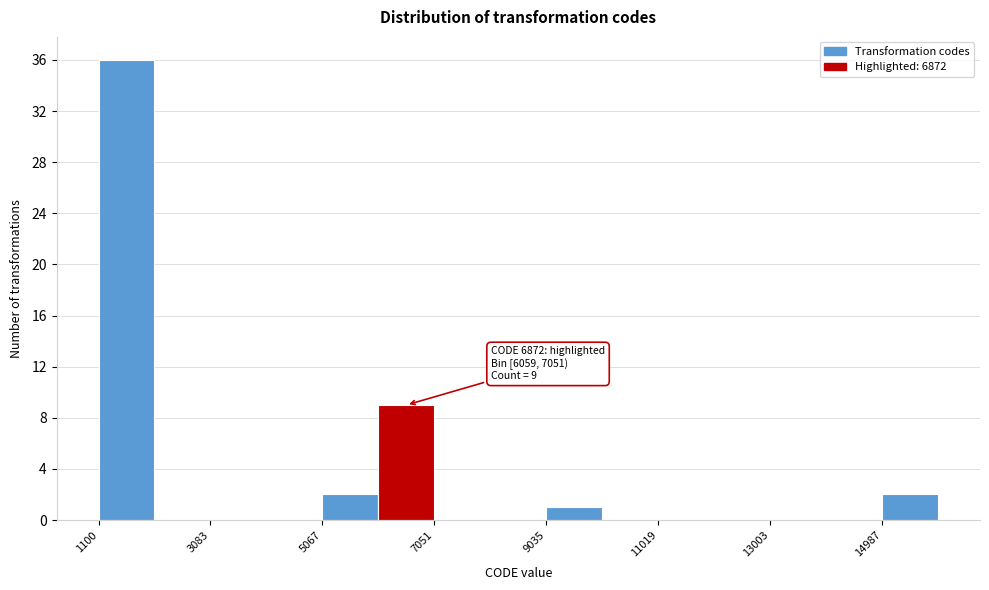

Which range on the x-axis has the tallest bar?

1200 to 2000